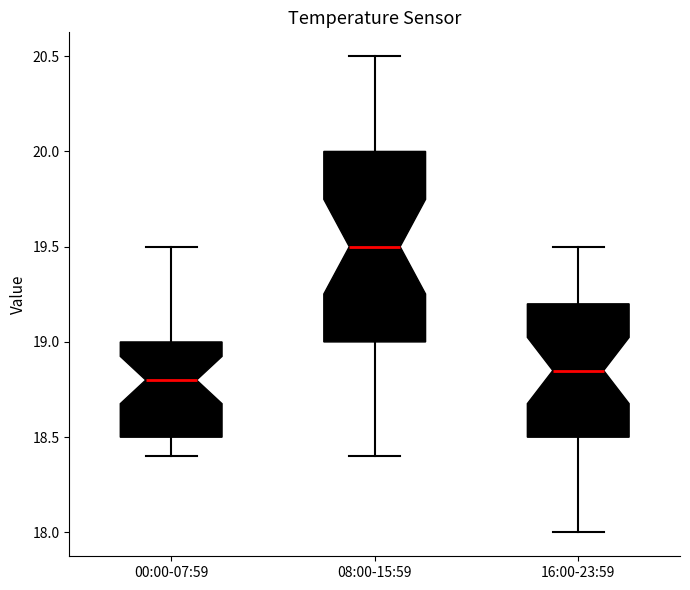

Where does the lower whisker of the box for 16:00-23:59 end on the y-axis? The values are not printed on the chart, so give them approximately, as read against the axis.

18.00